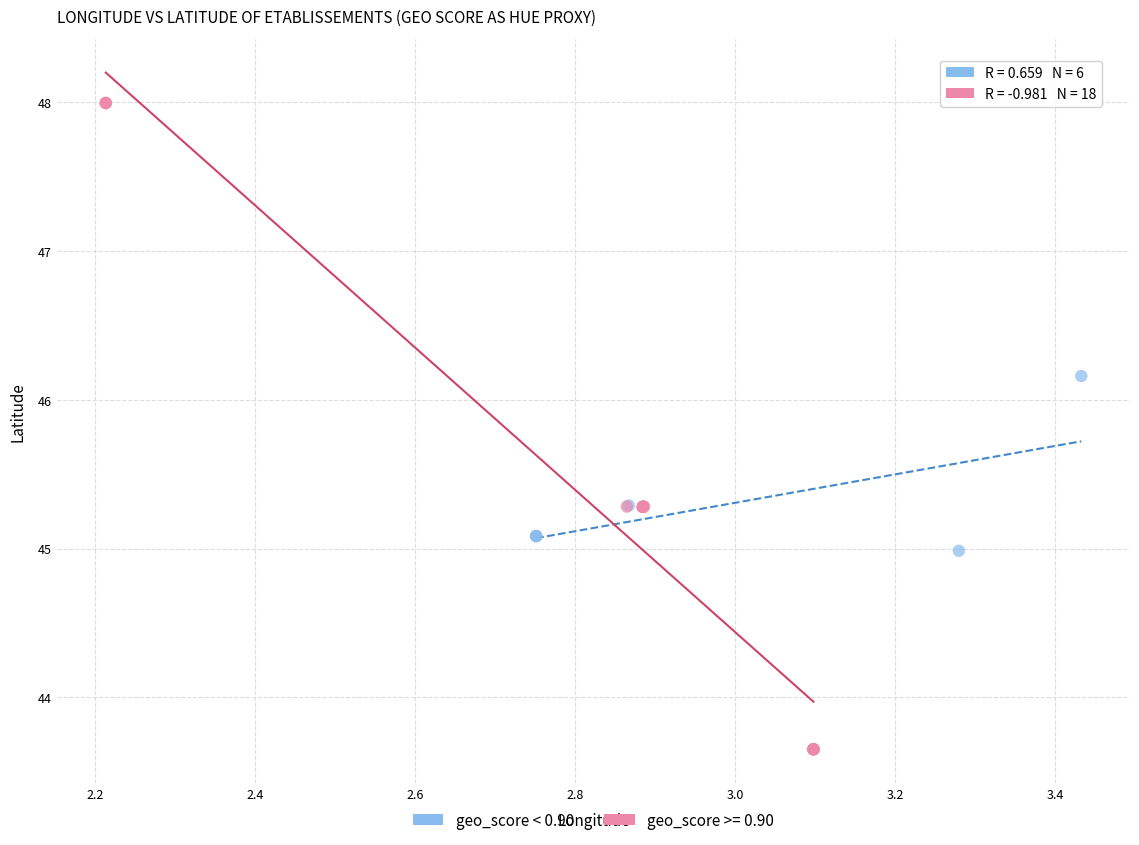

Which series has the widest spread of Y values?

geo_score >= 0.90